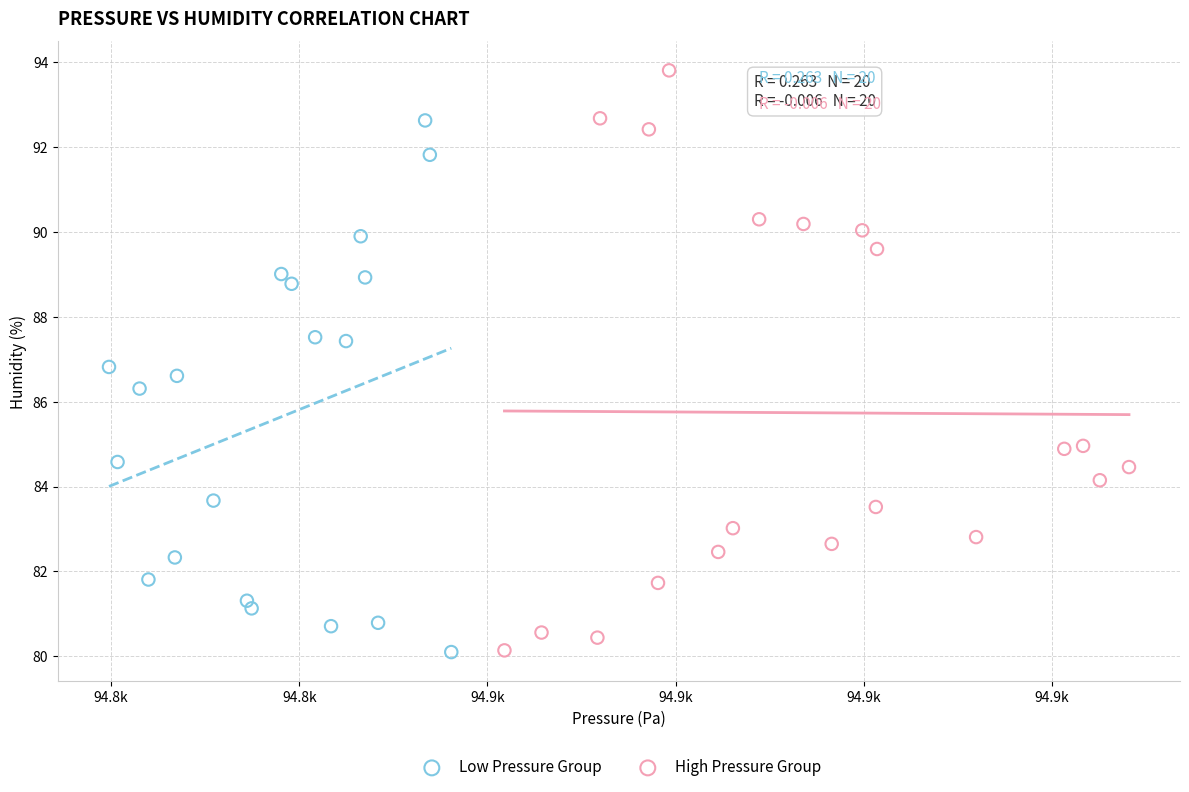

Which series has the widest spread of Y values?

High Pressure Group